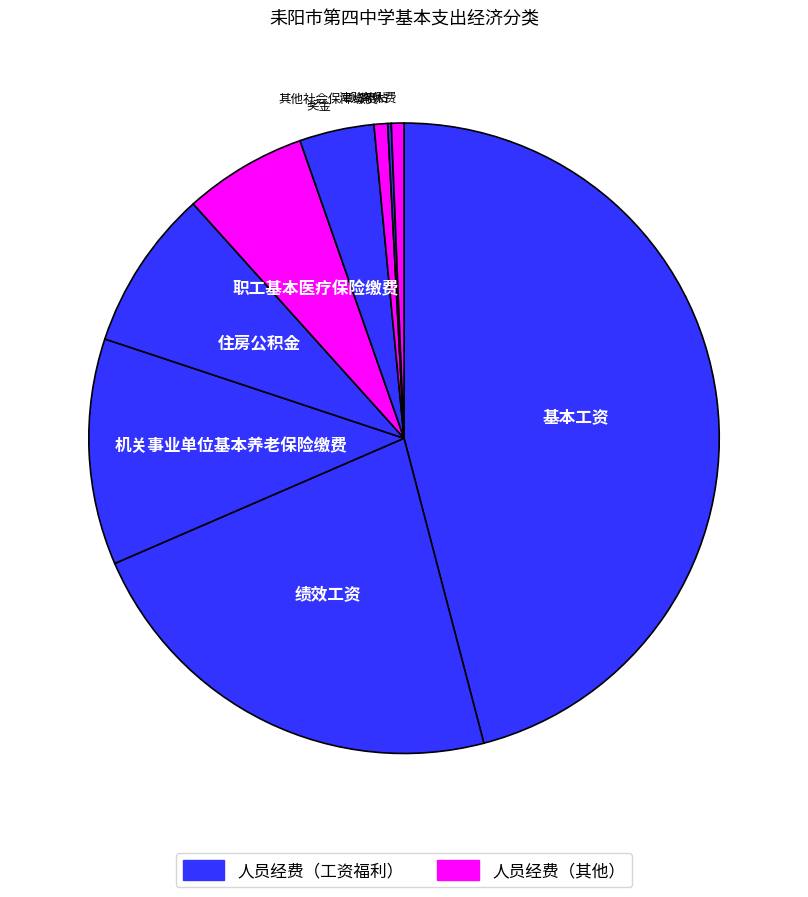

Does any single category account for the majority?

No